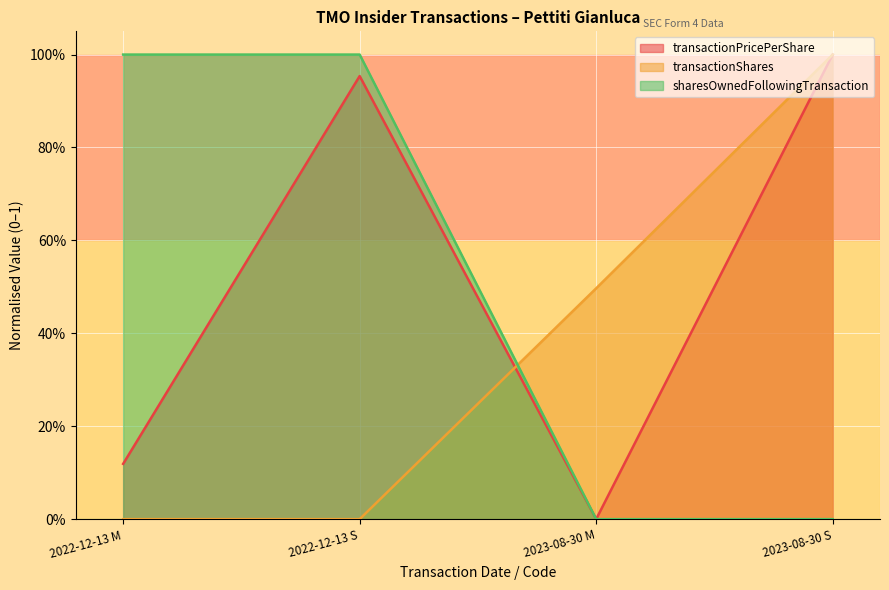

Which series has the largest range (max minus min)?

transactionShares